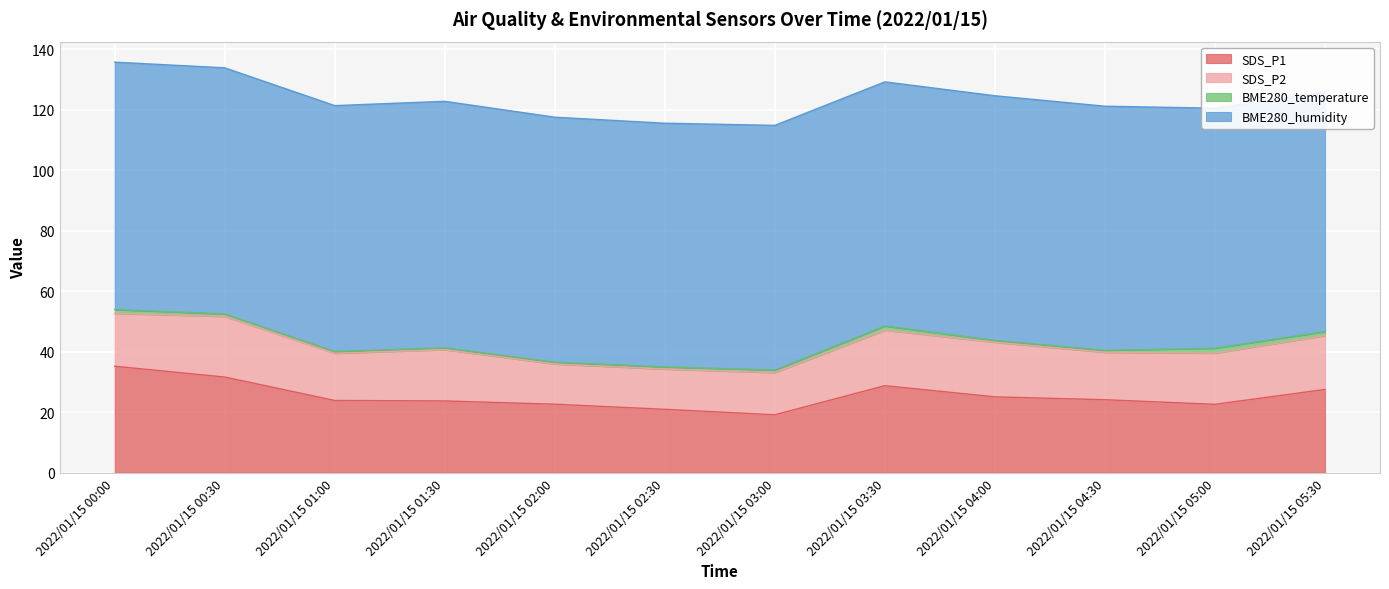

True or false: BME280_humidity has a value of 28.1 at 2022/01/15 00:30.

False